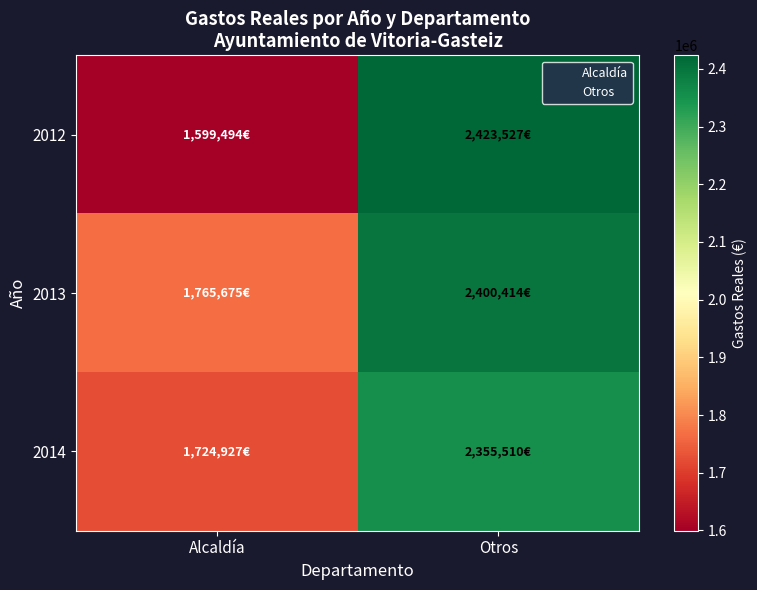

Which series changed the most between Alcaldía and Otros?

2012